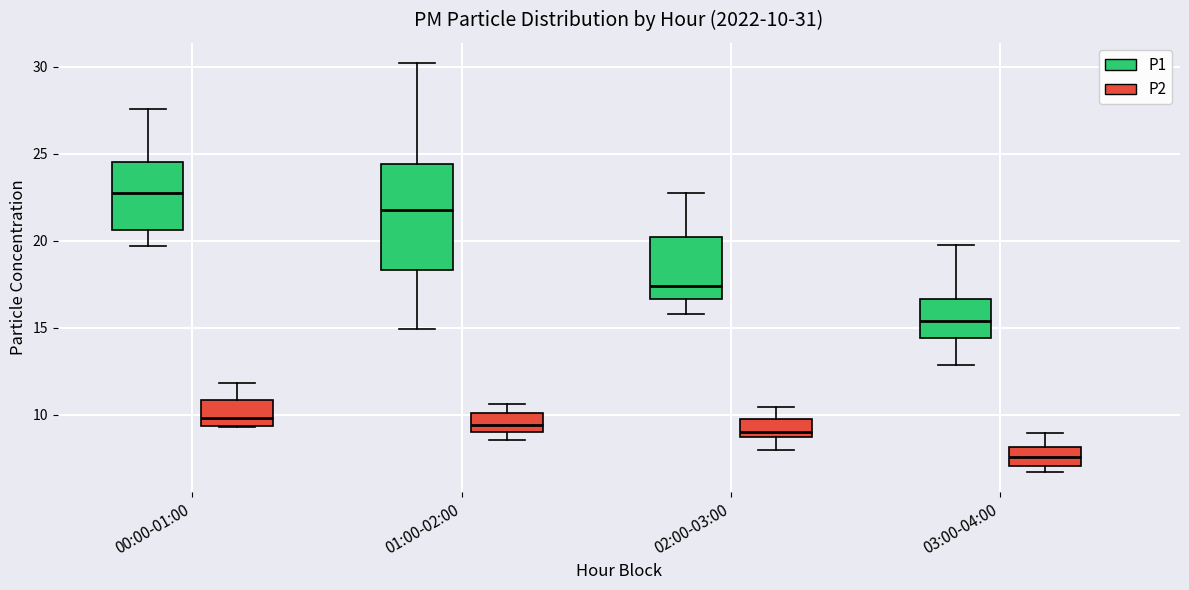

Which box has the highest median line?

00:00-01:00 (P1)